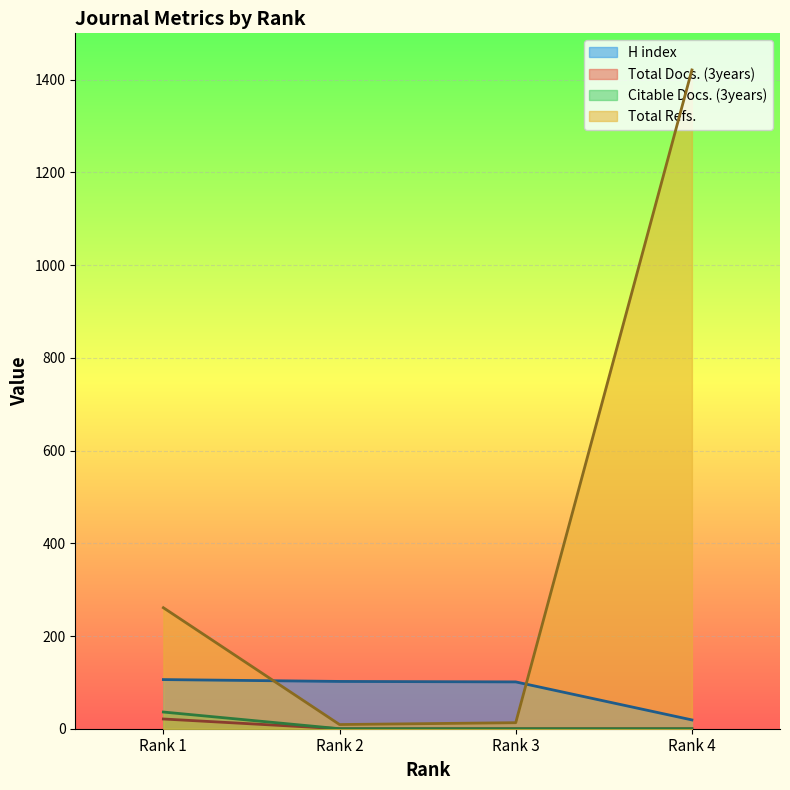

Reading right to left, what are all the values shown in this chart?

H index: 19	101	102	106
Total Docs. (3years): 0	0	0	21
Citable Docs. (3years): 0	0	0	36
Total Refs.: 1421	13	9	261